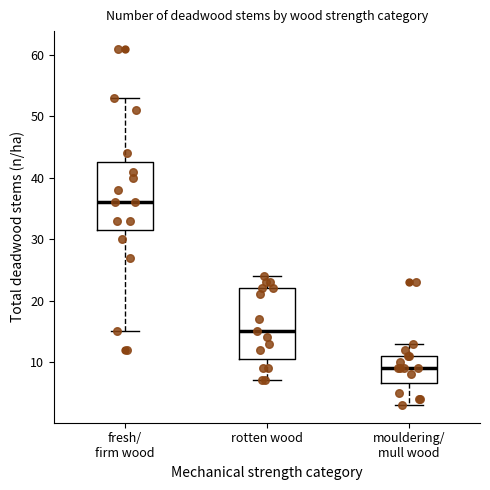

Reading left to right, transcribe this box plot: for each box, give where its median line is, the range the box spans, and where its two whiskers end, as read against the y-axis. The values are not printed on the chart, so give them approximately, as read against the axis.

fresh/ firm wood: median 36, box 32 to 43, whiskers 15 to 53
rotten wood: median 15, box 11 to 22, whiskers 7 to 24
mouldering/ mull wood: median 9, box 7 to 11, whiskers 3 to 13